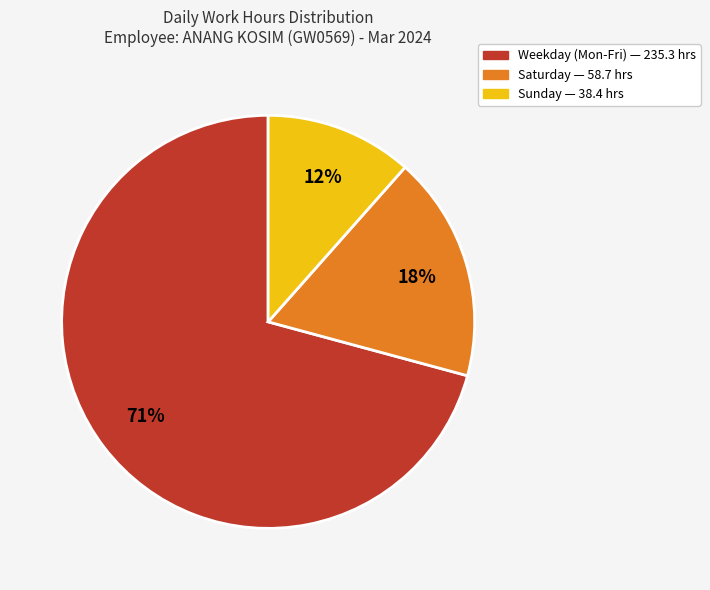

To the nearest percent, what is the average slice percentage?

33%